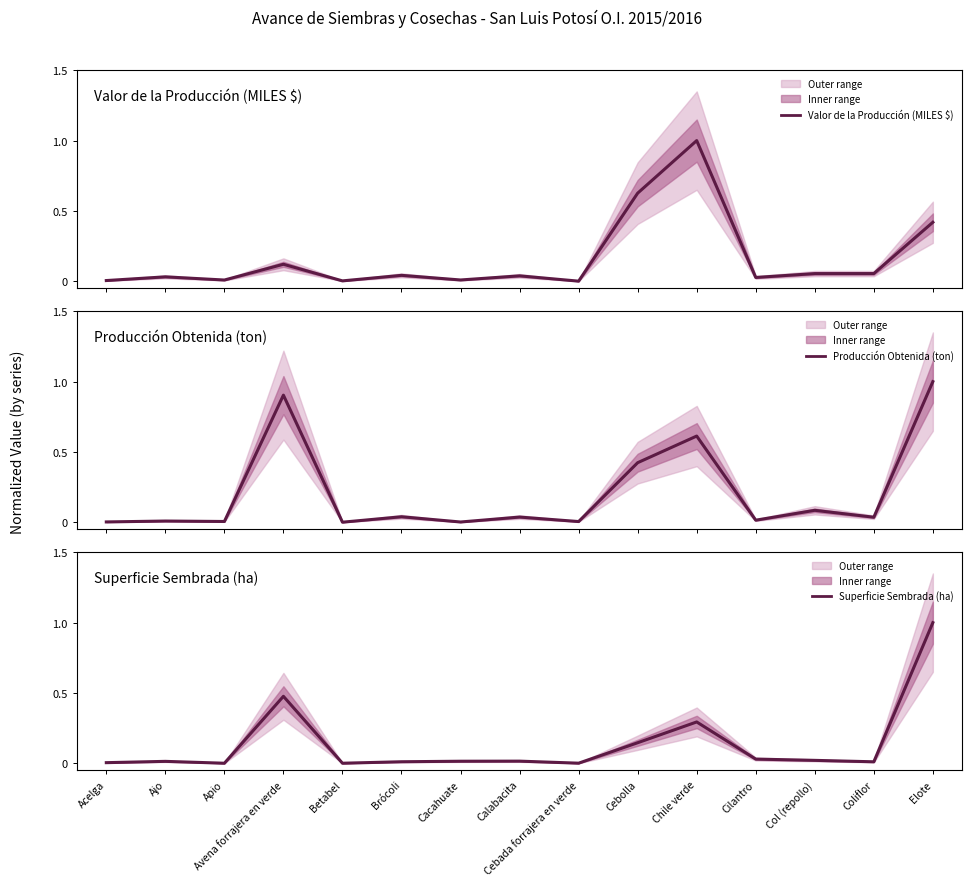

How many intersections are there between Superficie Sembrada (ha) and Producción Obtenida (ton)?

5